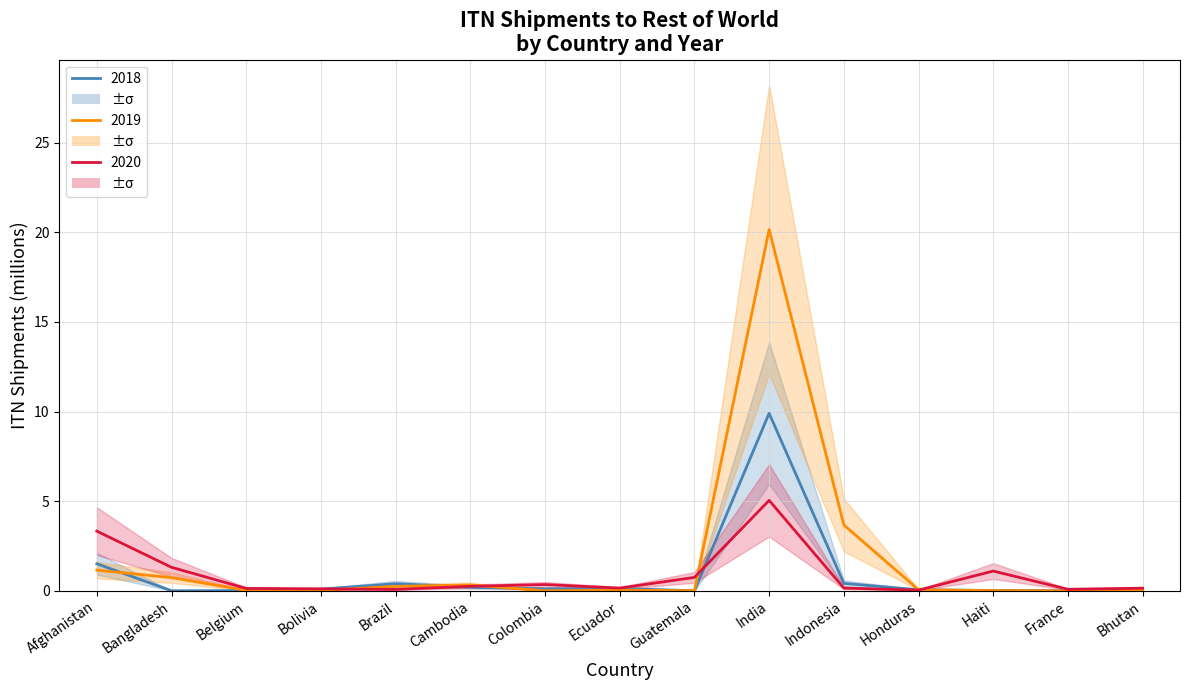

At which category is the sum across all series the highest?

India